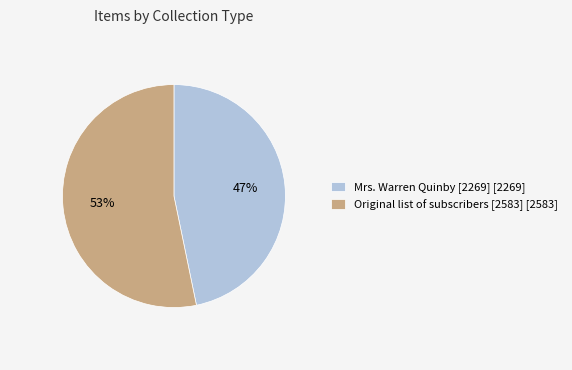

To the nearest percent, what is the average slice percentage?

50%